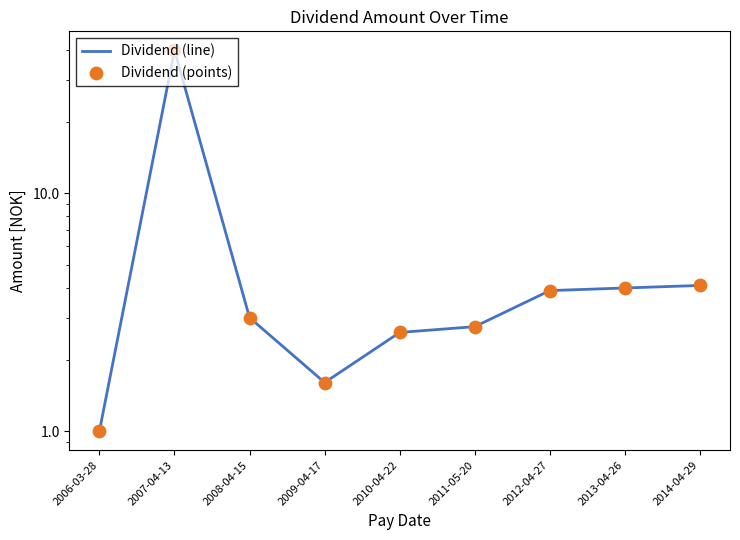

Which series reaches the minimum Y coordinate?

Dividend (line)